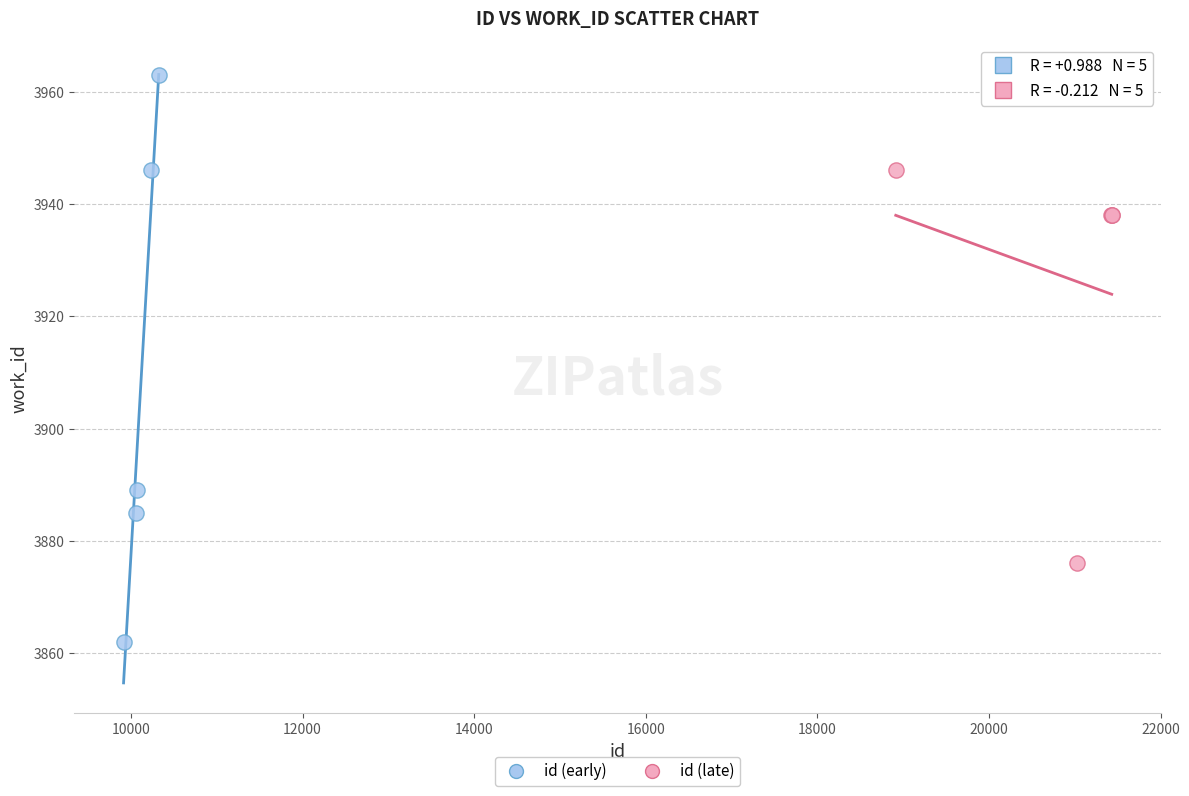

Which series has the largest Y range (max minus min)?

id (early)